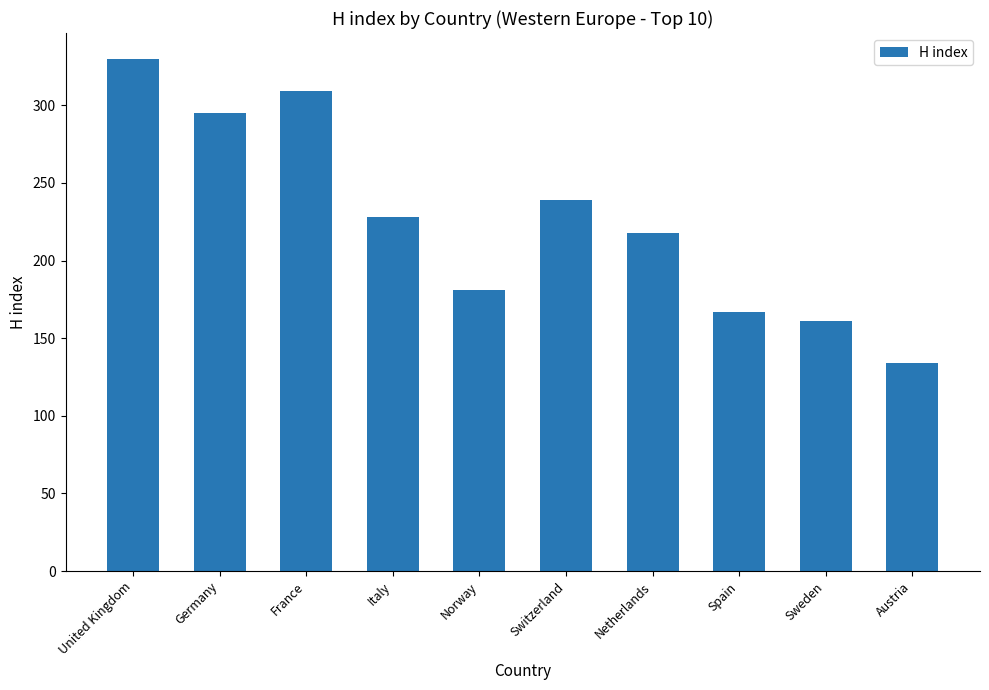

Where does the data first go above 228?

United Kingdom